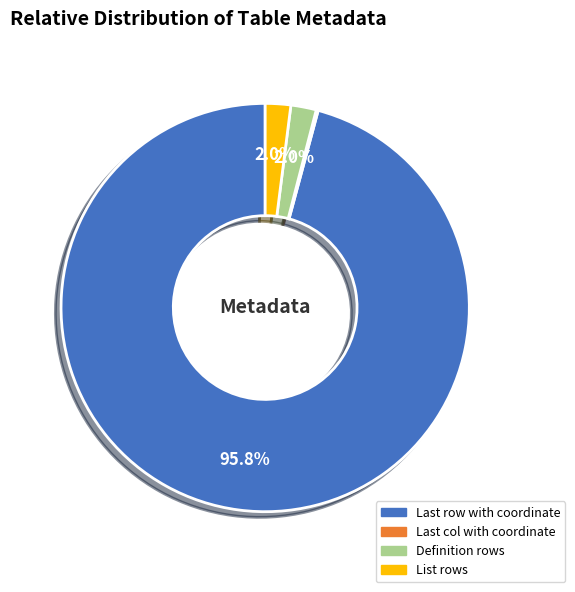

Is there a majority slice in this chart?

Yes